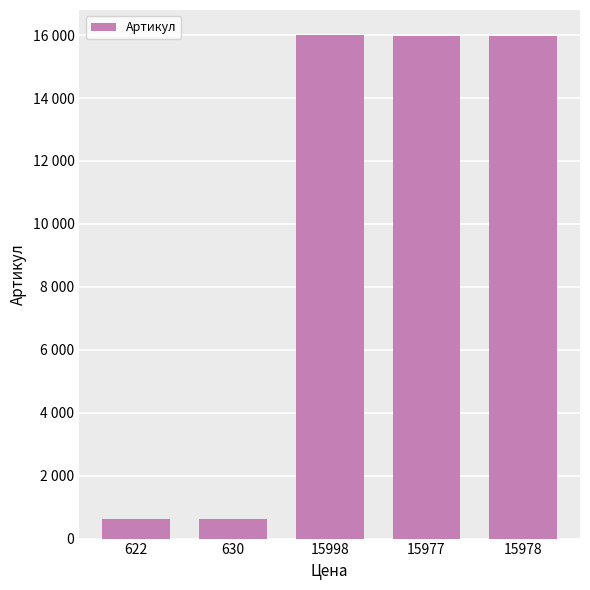

Which label corresponds to the largest value in the chart?

15998